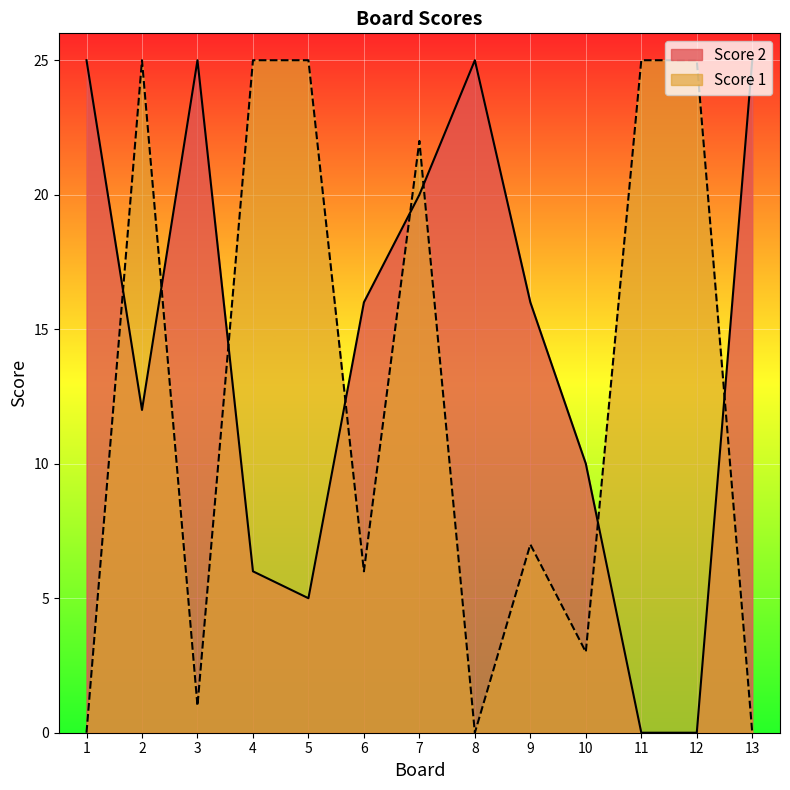

How many positive values does the Score 2 series have?

11